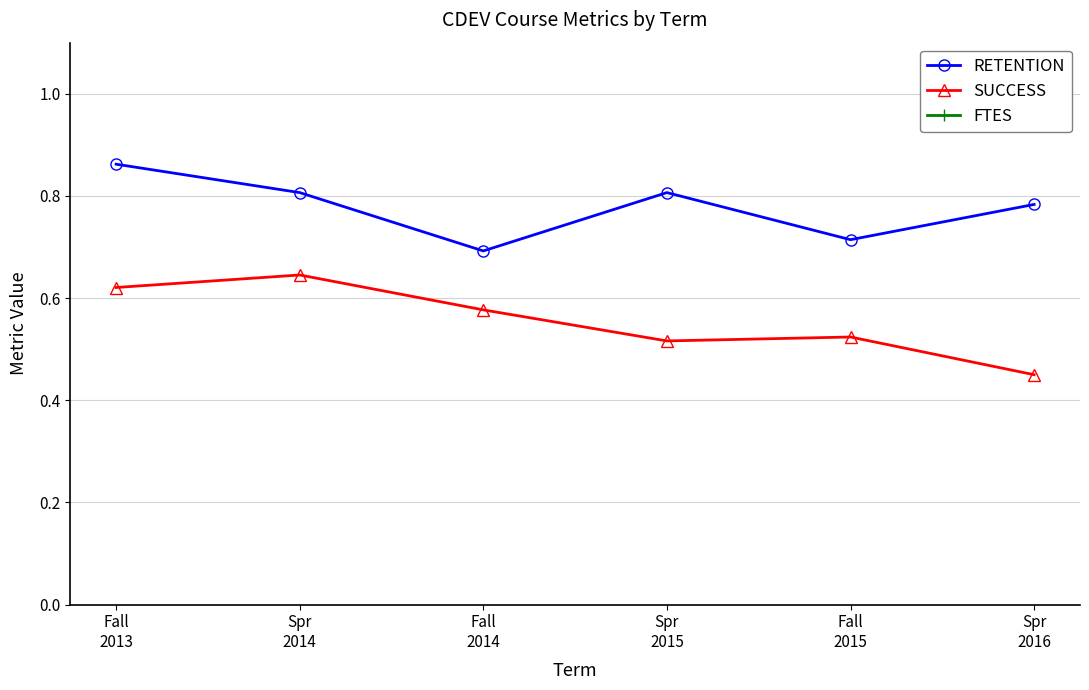

Where is the first local minimum for FTES?

Fall
2014